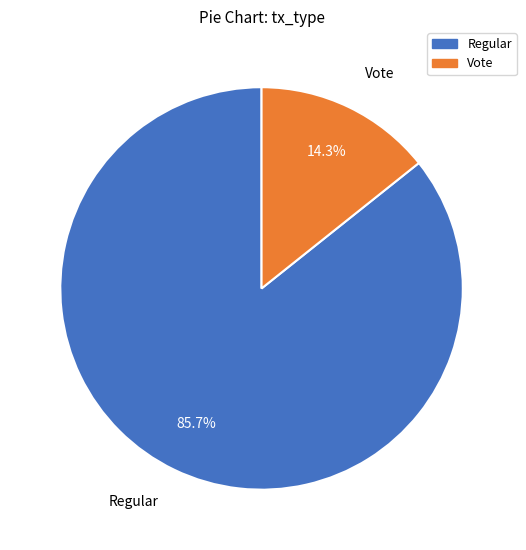

What is the ratio of the value at Regular to the value at Vote?

6.0